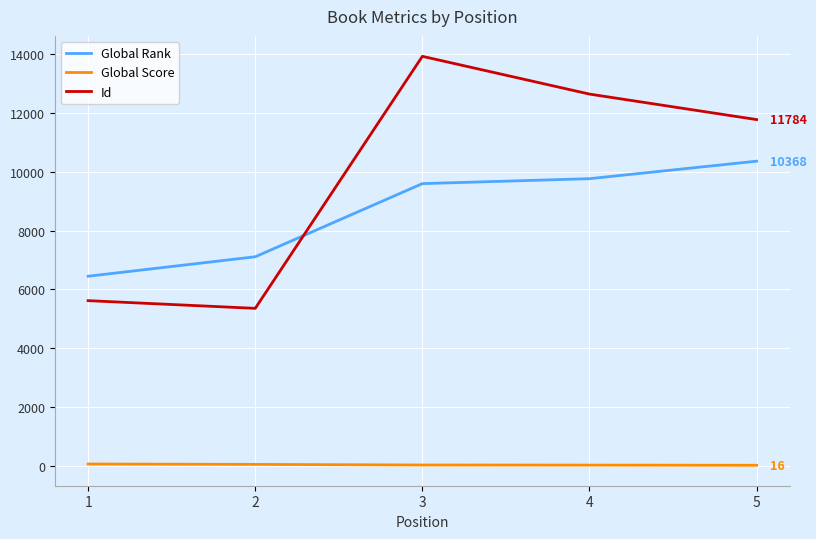

How many values in the Global Rank series are below 9604?

2